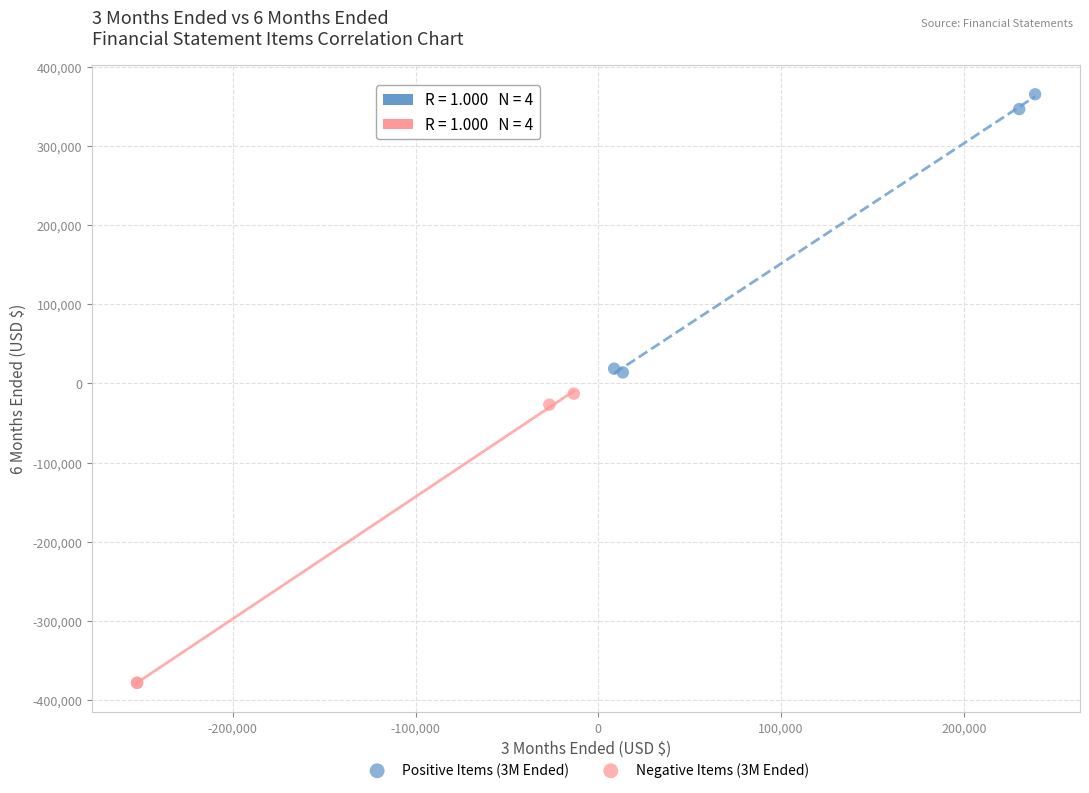

Which series reaches the maximum Y coordinate?

Positive Items (3M Ended)